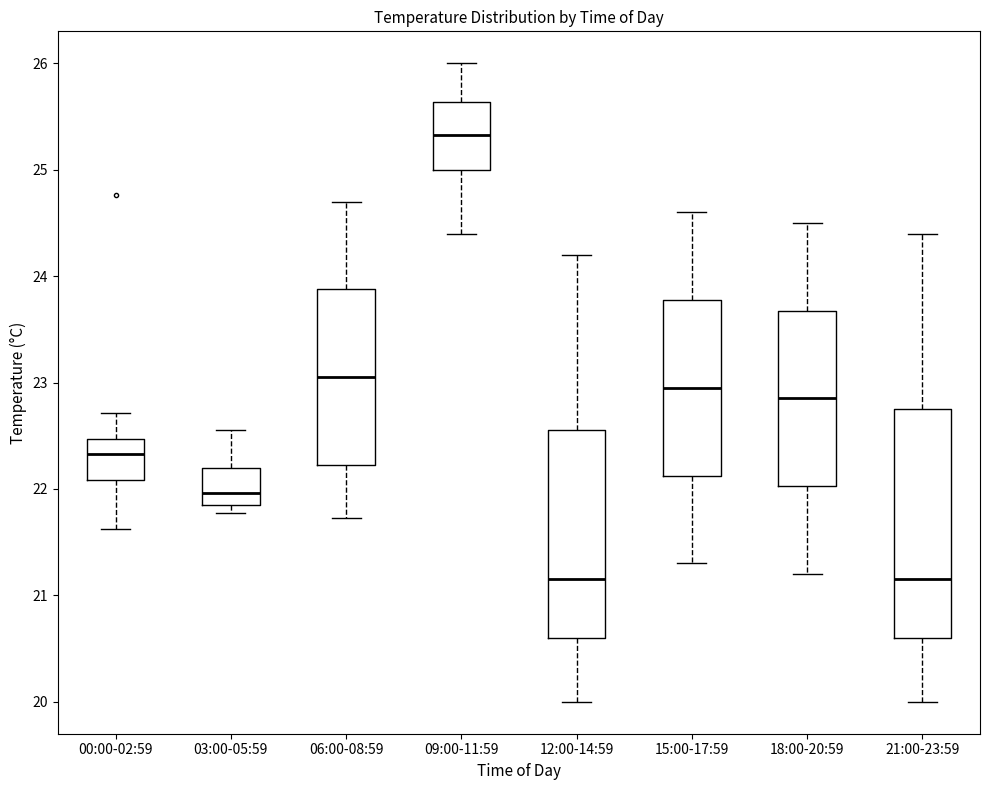

Which box is the tallest, from its lower edge to its upper edge?

21:00-23:59